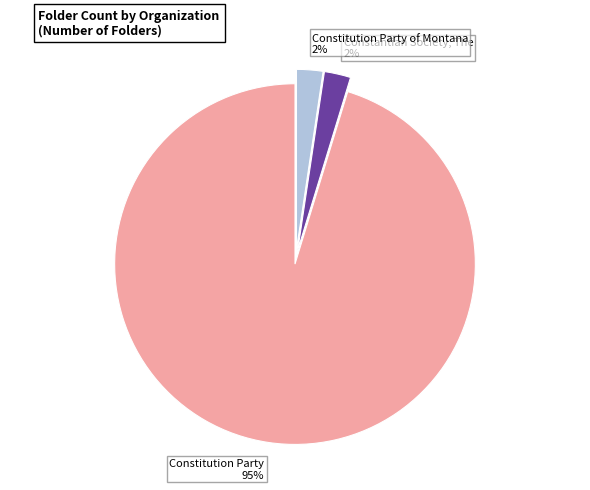

Which has a higher value, Constitution Party 95% or Constitution Party of Montana 2%?

Constitution Party 95%